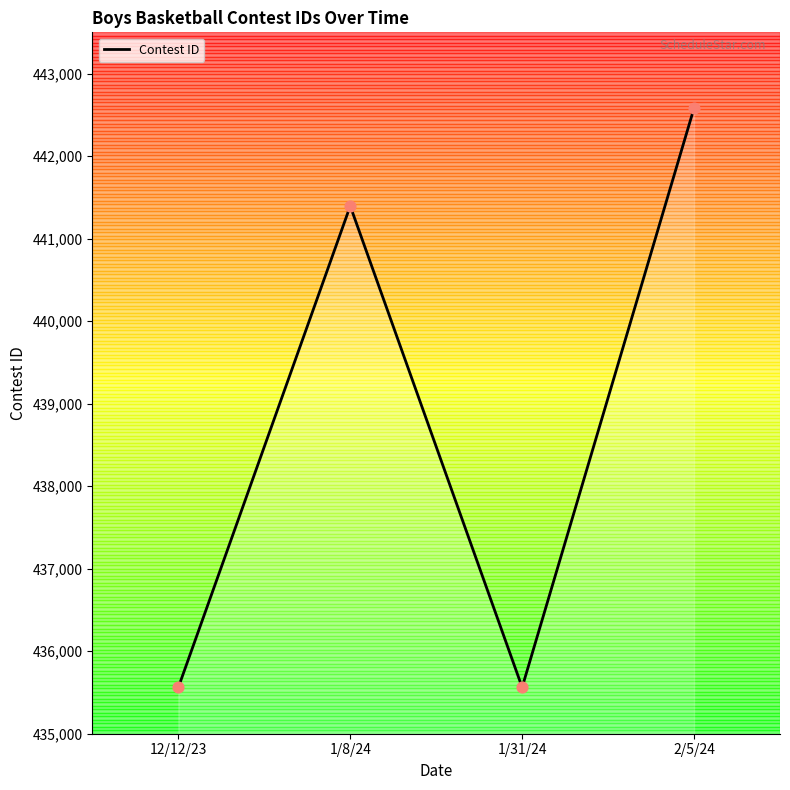

Which has a higher value, 12/12/23 or 1/8/24?

1/8/24